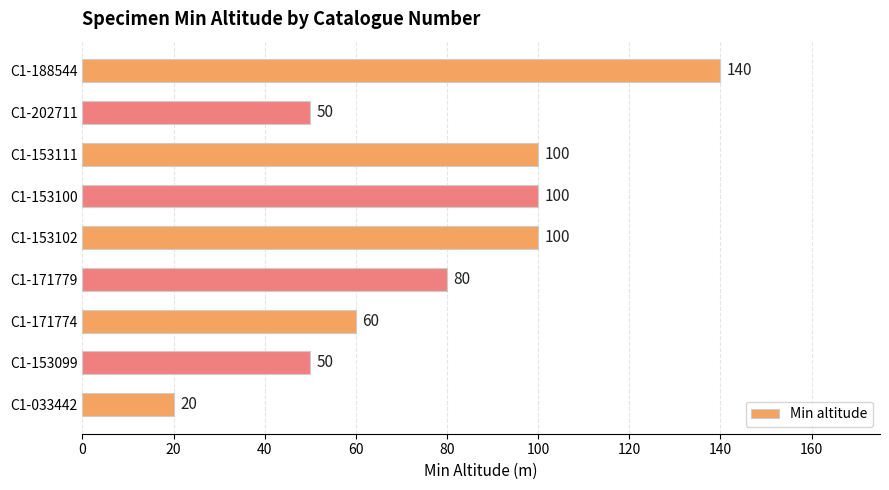

Which category has the highest value across all series?

C1-188544